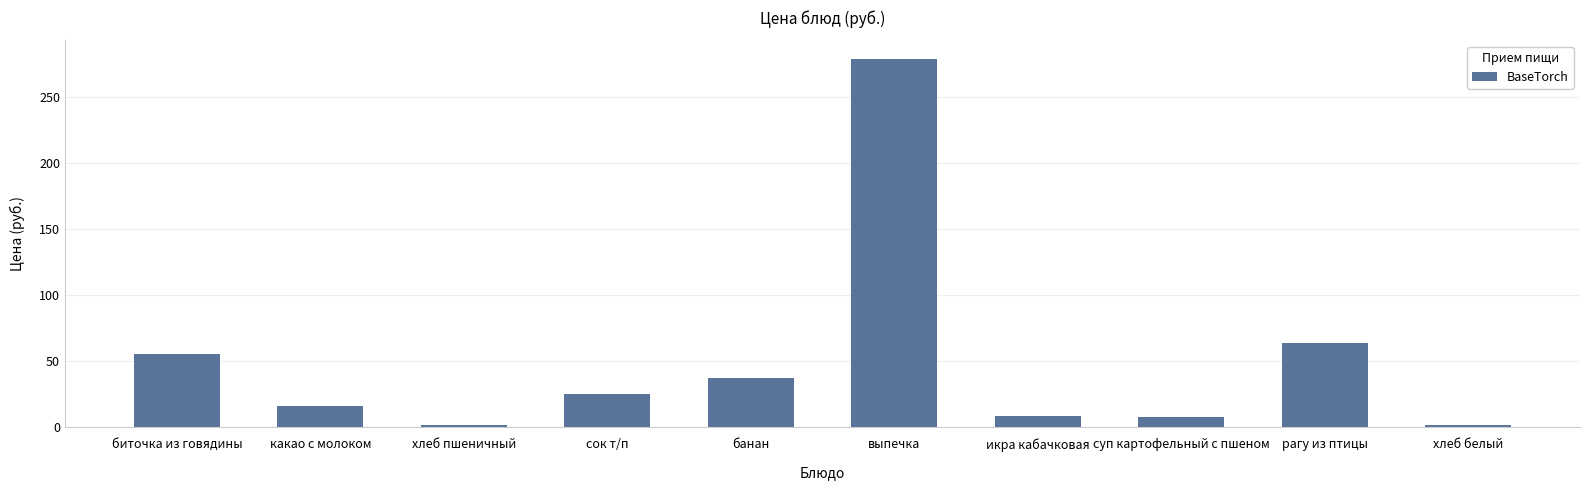

What is the label of the 1st bar from the left?

биточка из говядины